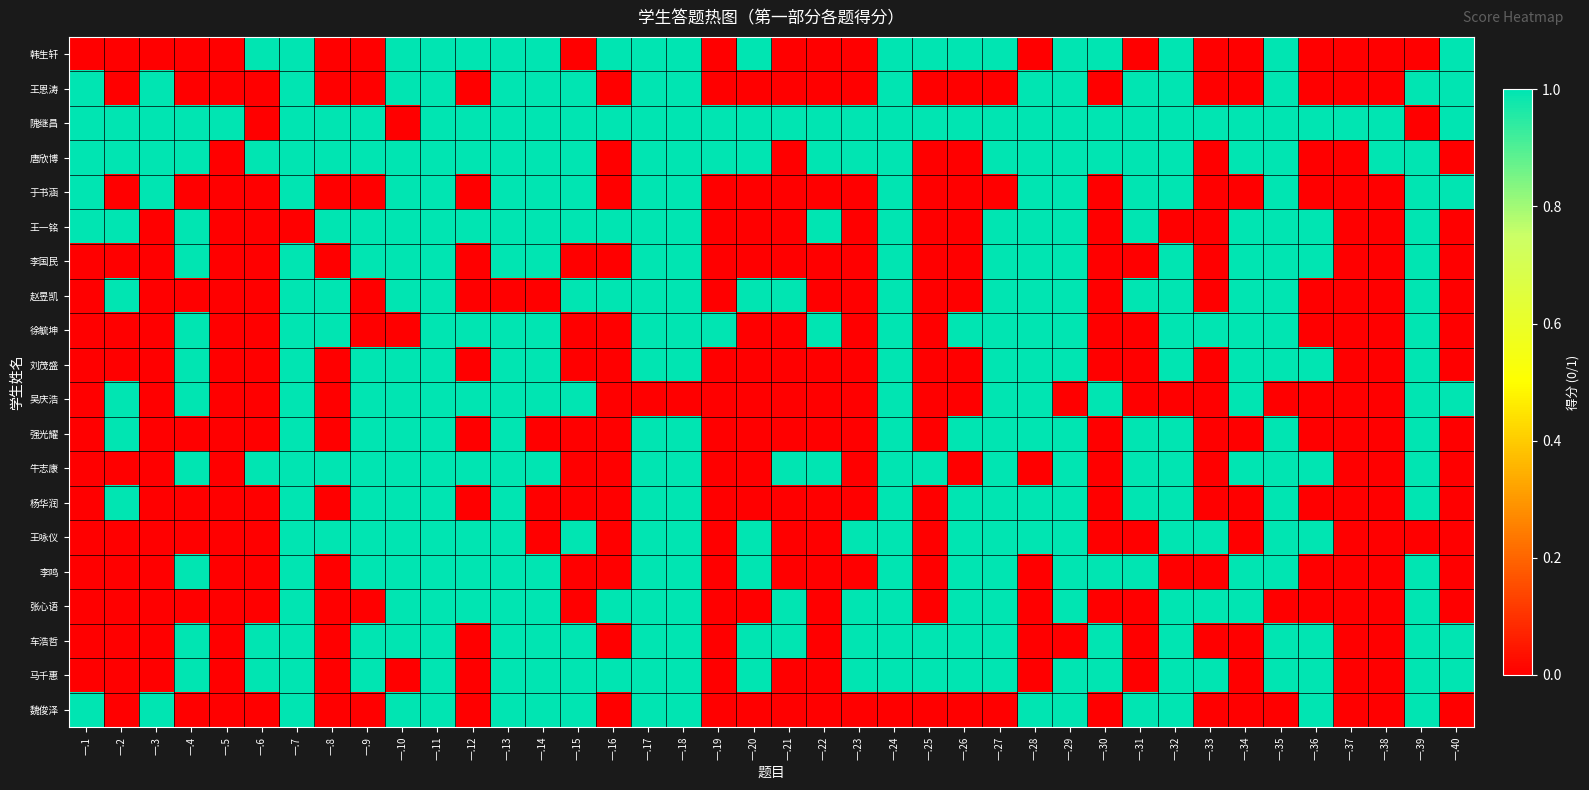

At which category is the sum across all series the highest?

一.11